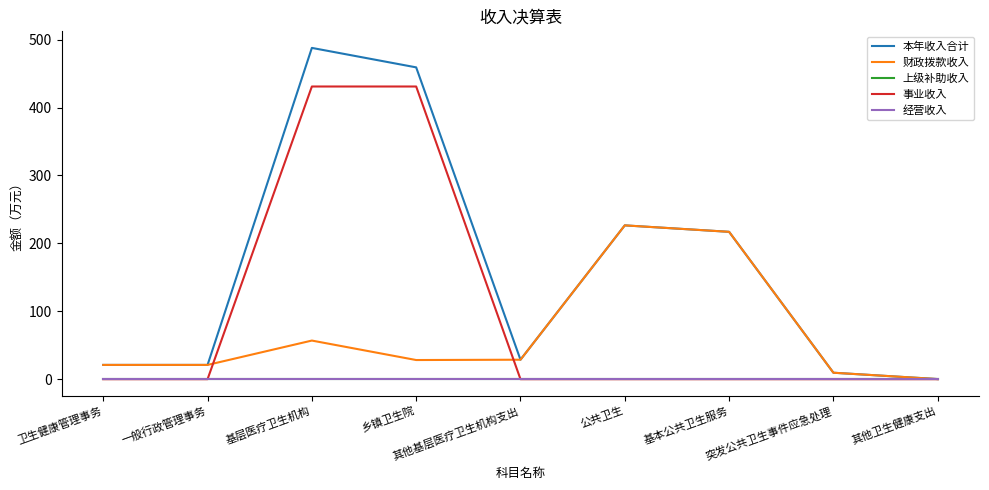

Rank the series by their maximum value, from highest to lowest.

本年收入合计, 事业收入, 财政拨款收入, 上级补助收入, 经营收入